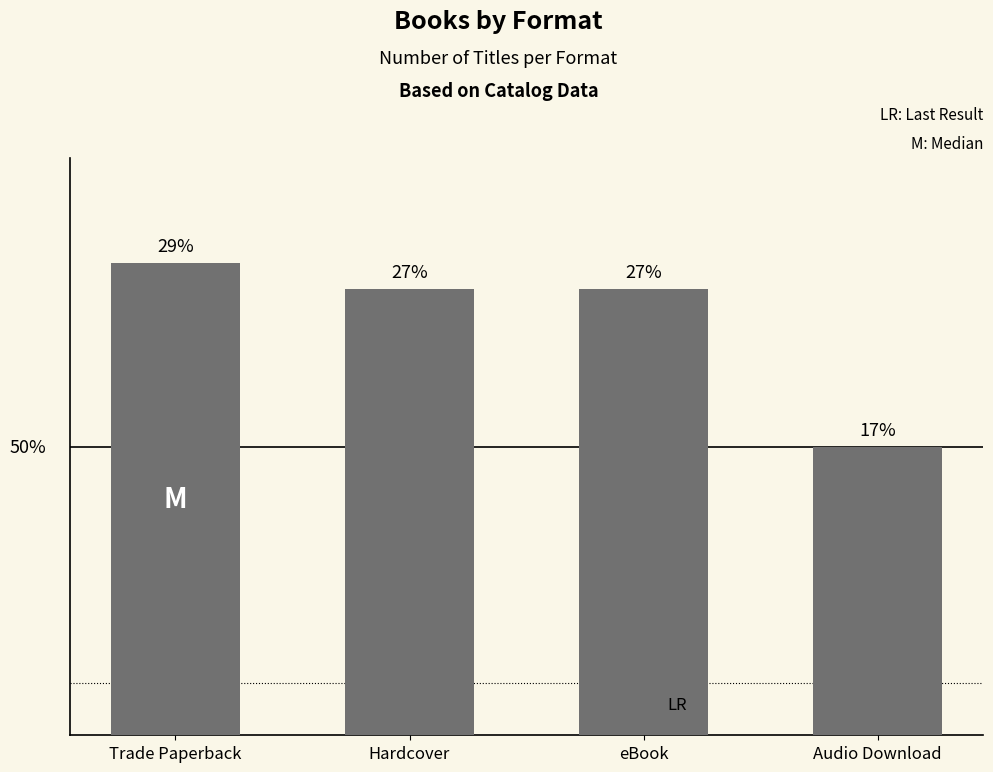

What value does the data have at eBook?

17